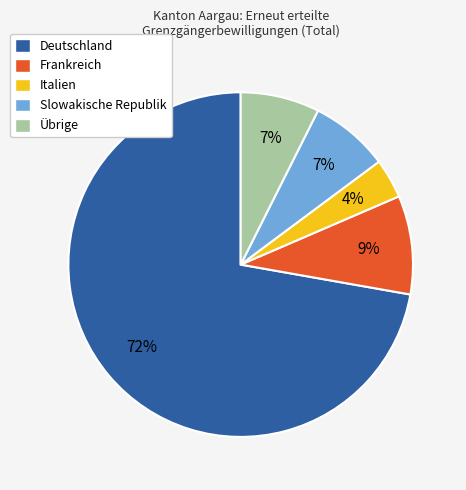

Do Frankreich and Deutschland together represent more than half of the pie?

Yes